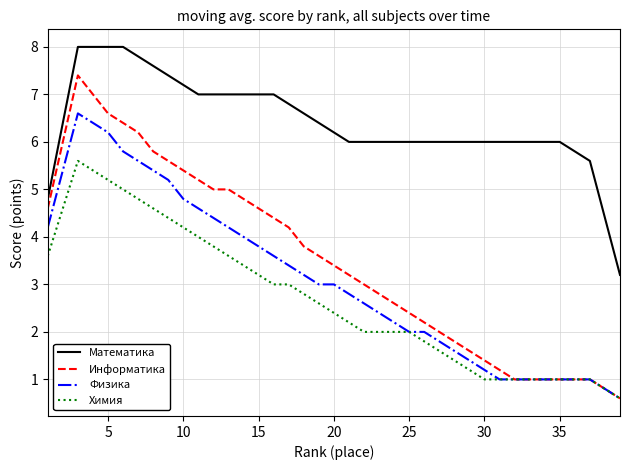

What is the minimum value for Химия?

0.6